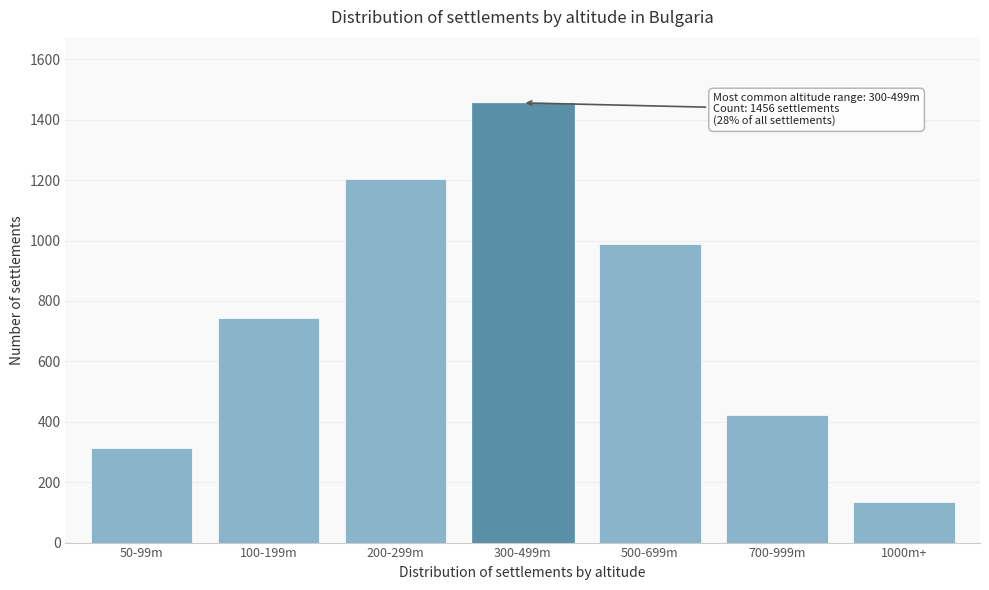

Reading left to right, list all the values displayed in this chart.

50-99m=312	100-199m=745	200-299m=1203	300-499m=1456	500-699m=987	700-999m=423	1000m+=133